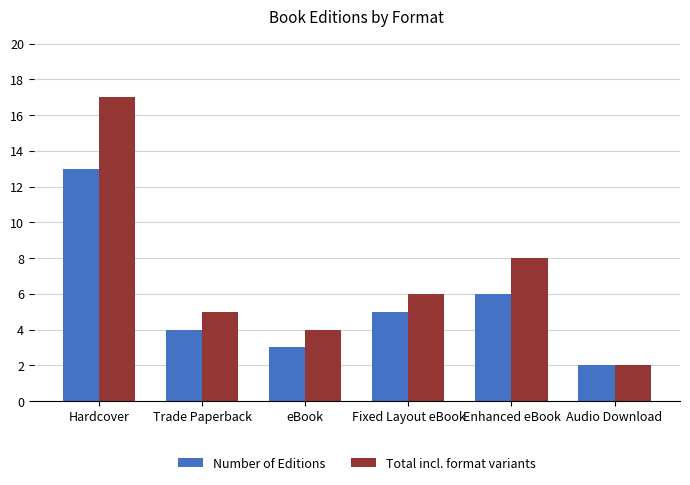

What is the total value across all series at Trade Paperback?

9